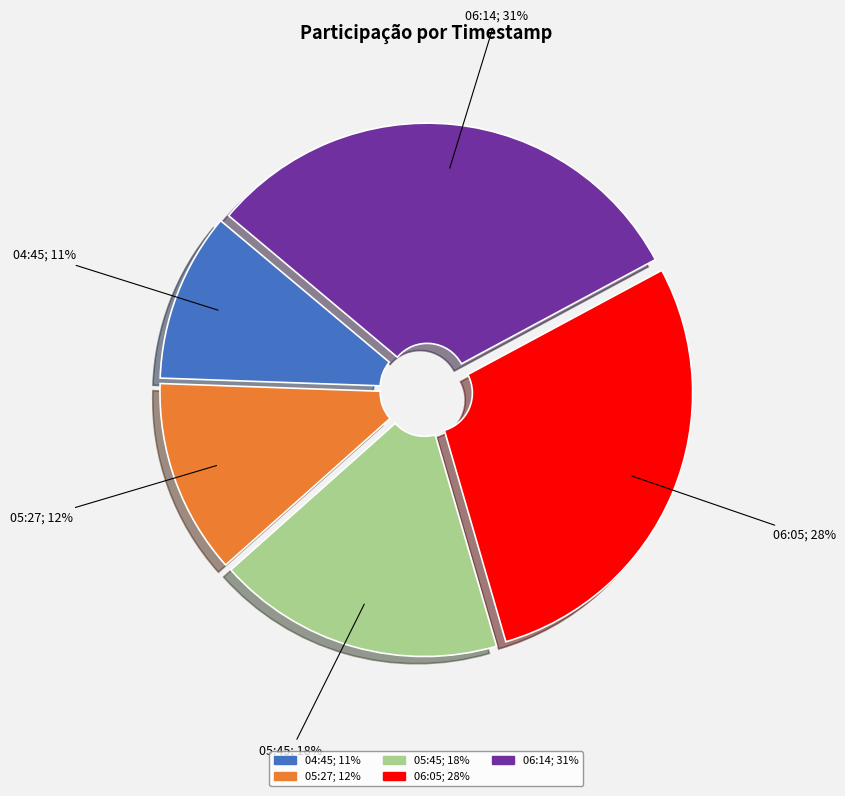

To the nearest percent, what is the average slice percentage?

20%